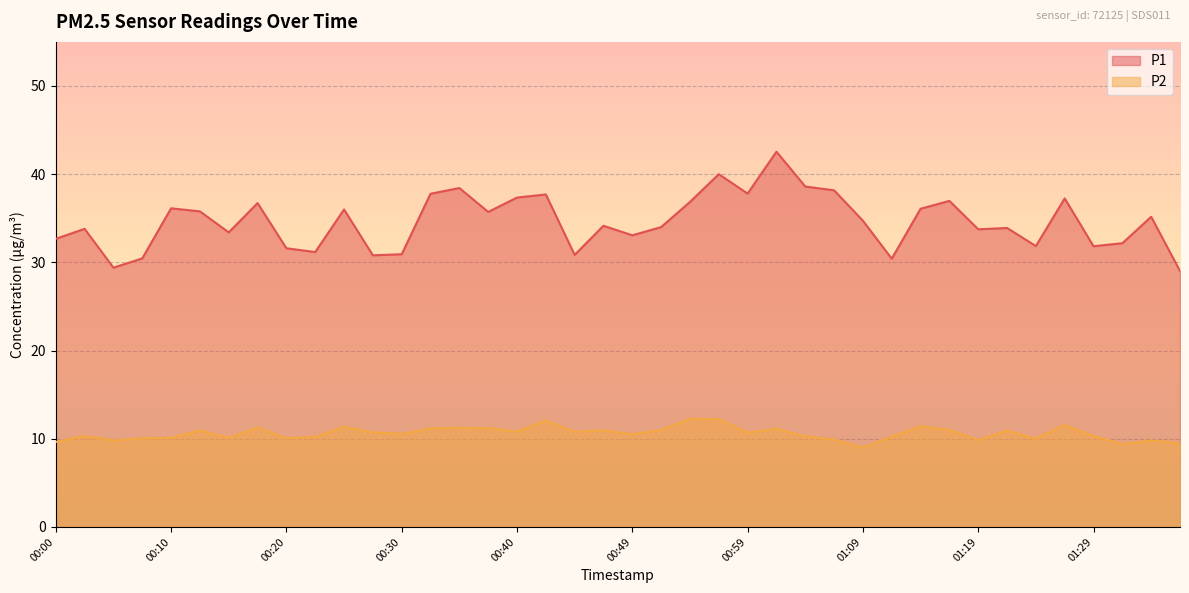

At how many categories does at least one series exceed 41?

1